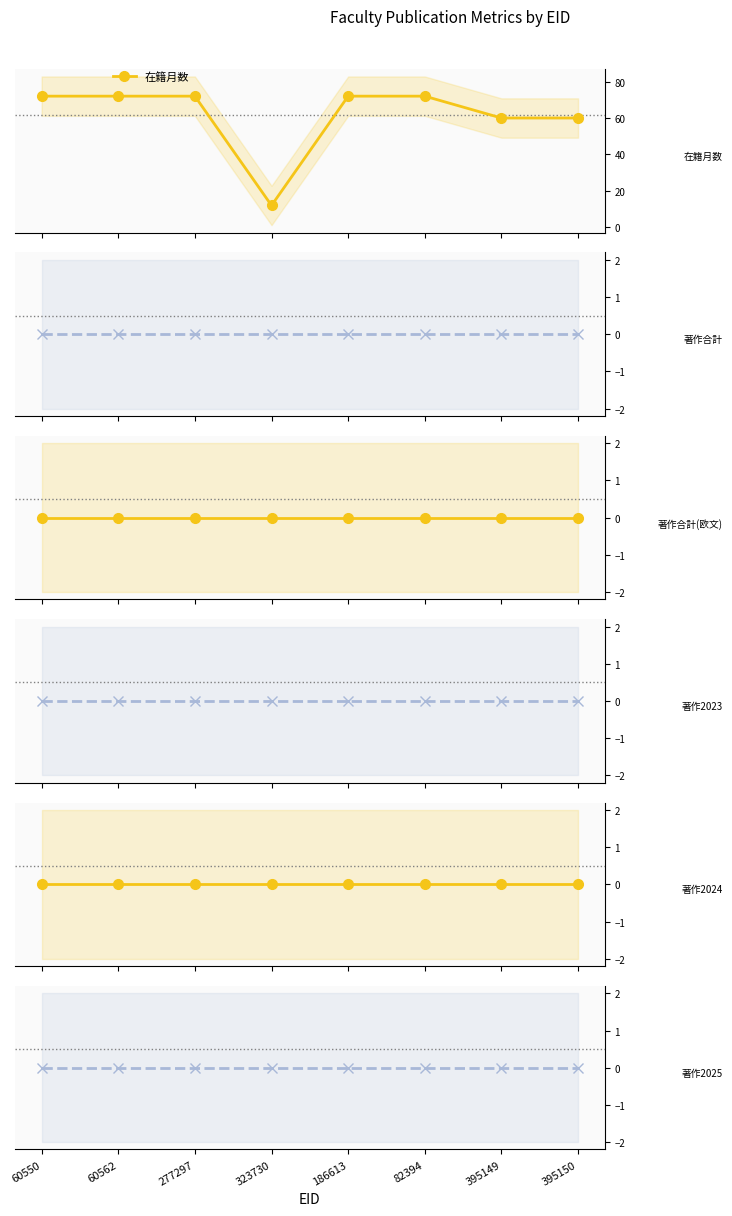

Which category has the highest value across all series?

60550